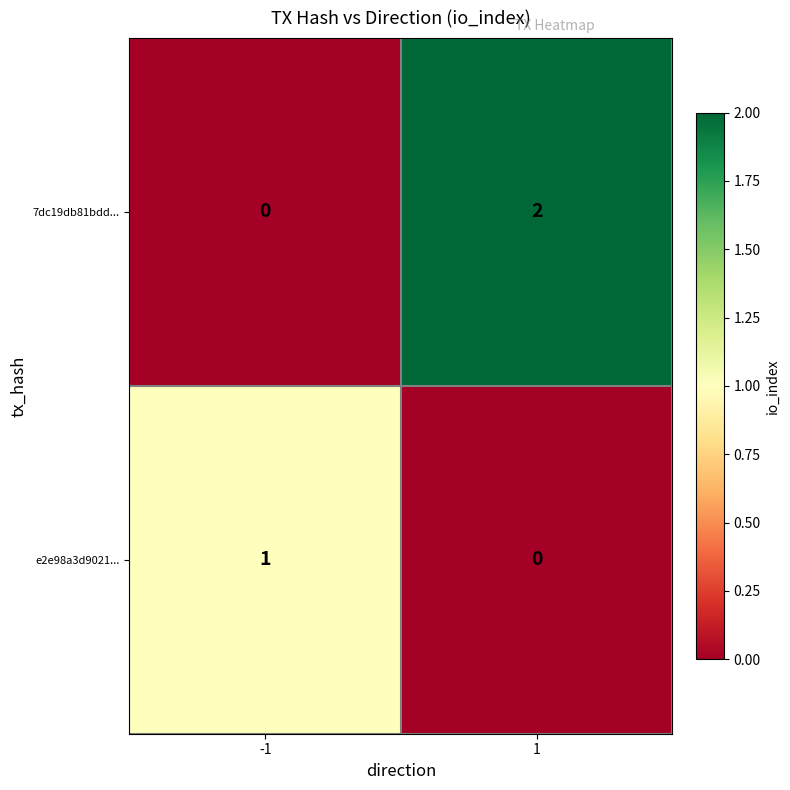

List the series in order of their overall mean, lowest first.

e2e98a3d9021..., 7dc19db81bdd...